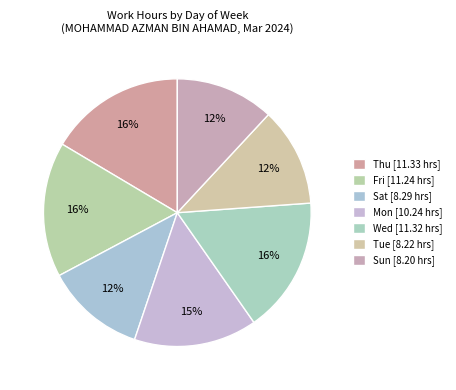

What percentage is NOT represented by Fri?

83.7%